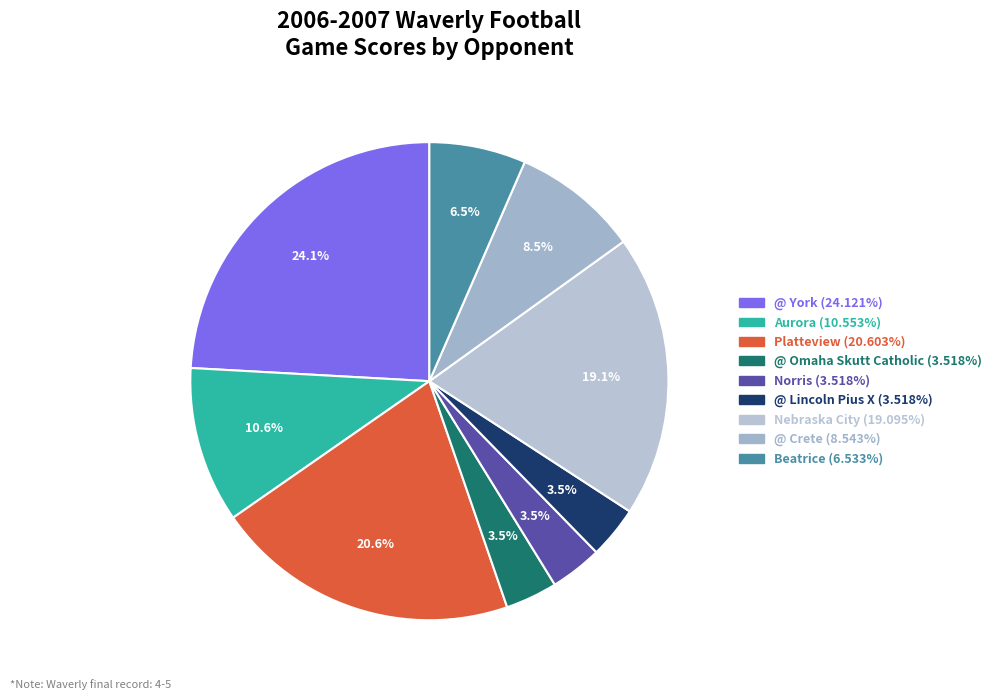

Does Nebraska City represent more than half of the total?

No